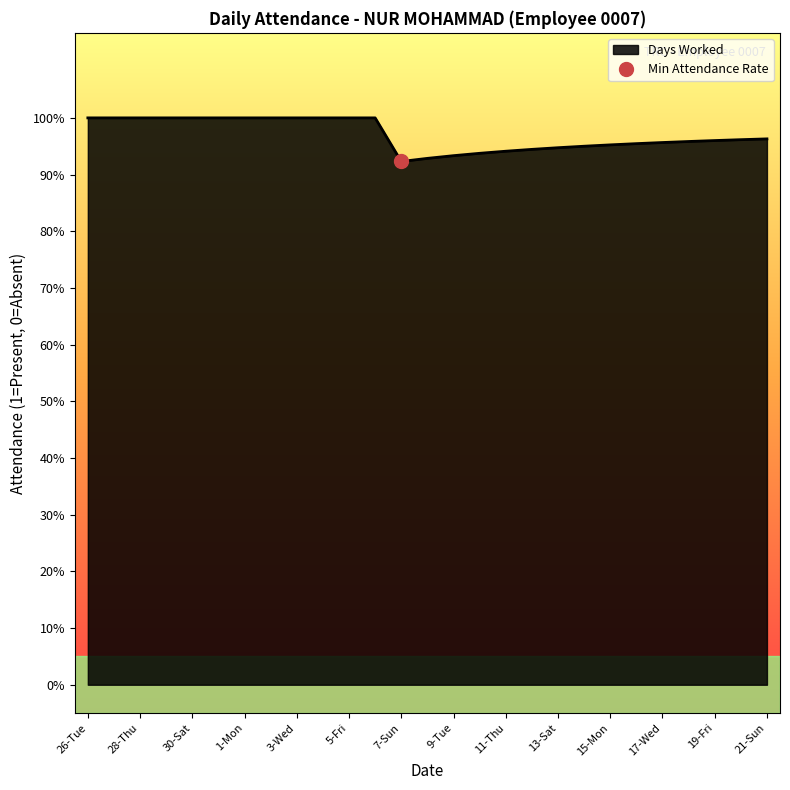

What is the ratio of the value at 15-Mon to the value at 26-Tue?

1.0